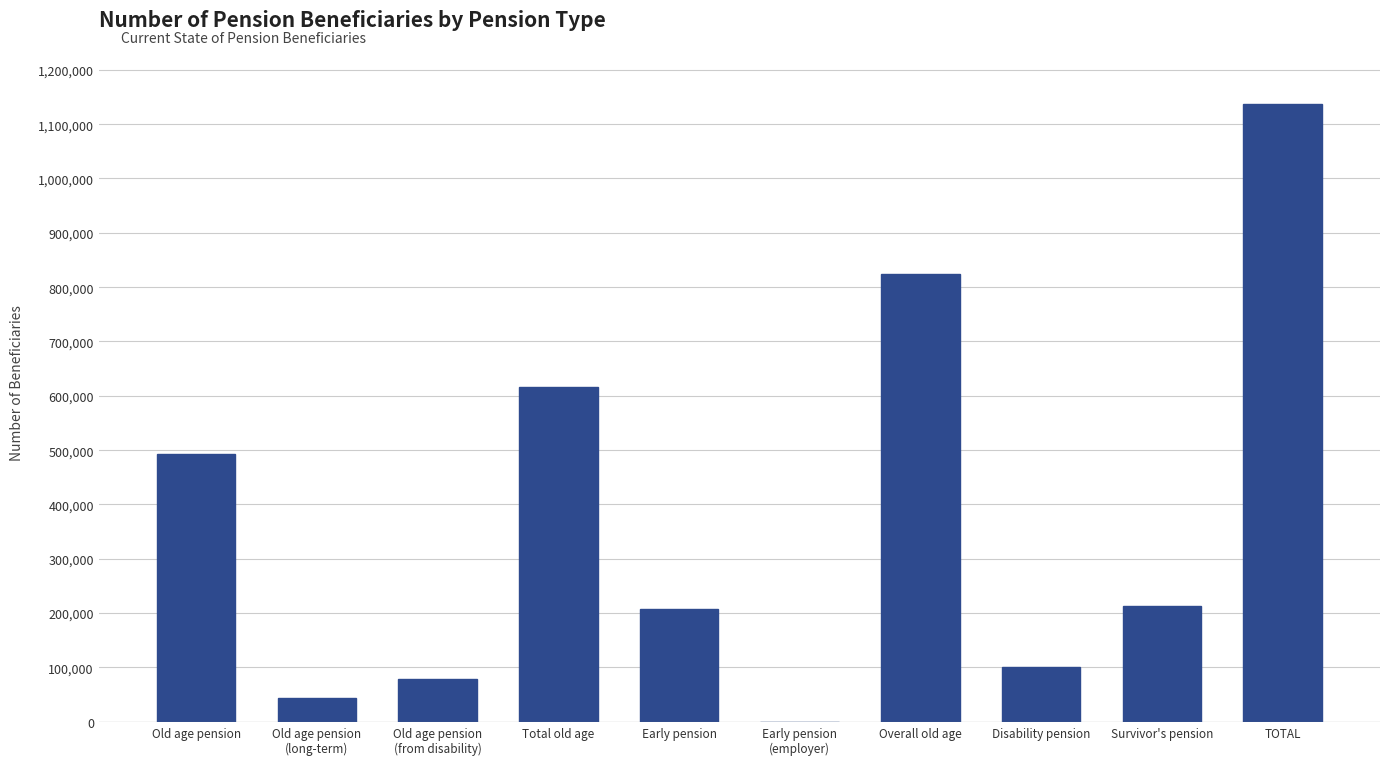

What is the maximum value shown in the chart?

1137499